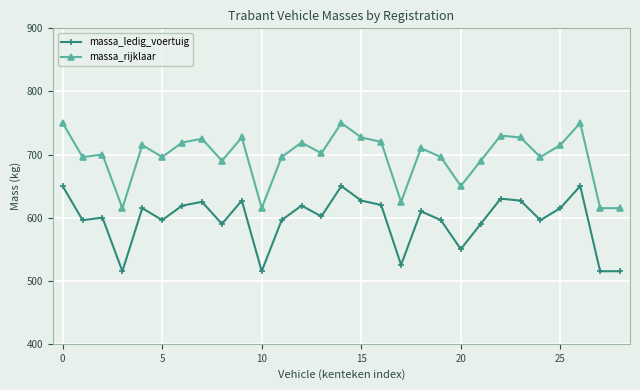

What is the minimum value shown in the chart?

515